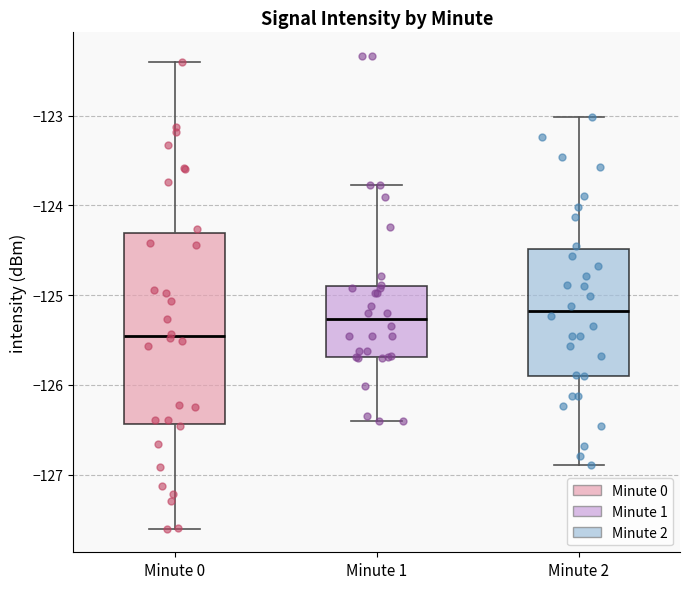

Reading left to right, transcribe this box plot: for each box, give where its median line is, the range the box spans, and where its two whiskers end, as read against the y-axis. The values are not printed on the chart, so give them approximately, as read against the axis.

Minute 0: median -125.5, box -126.4 to -124.3, whiskers -127.6 to -122.4
Minute 1: median -125.3, box -125.7 to -124.9, whiskers -126.4 to -123.8
Minute 2: median -125.2, box -125.9 to -124.5, whiskers -126.9 to -123.0